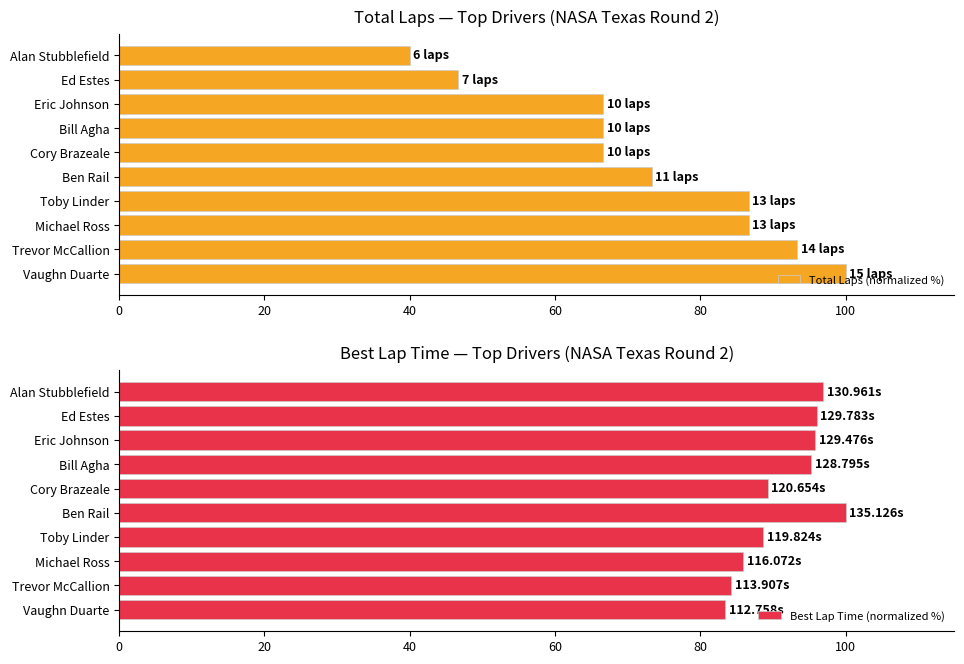

True or false: Best Lap Time (normalized %) has a value of 30.7 at Eric Johnson.

False